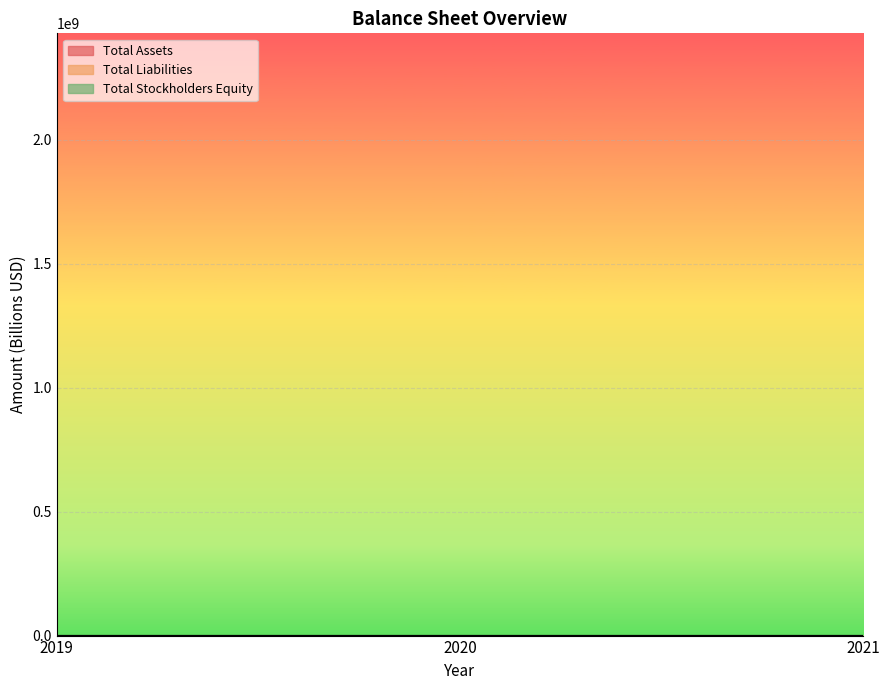

What is the value of the Total Stockholders Equity point at the 2nd from the left?

3.6